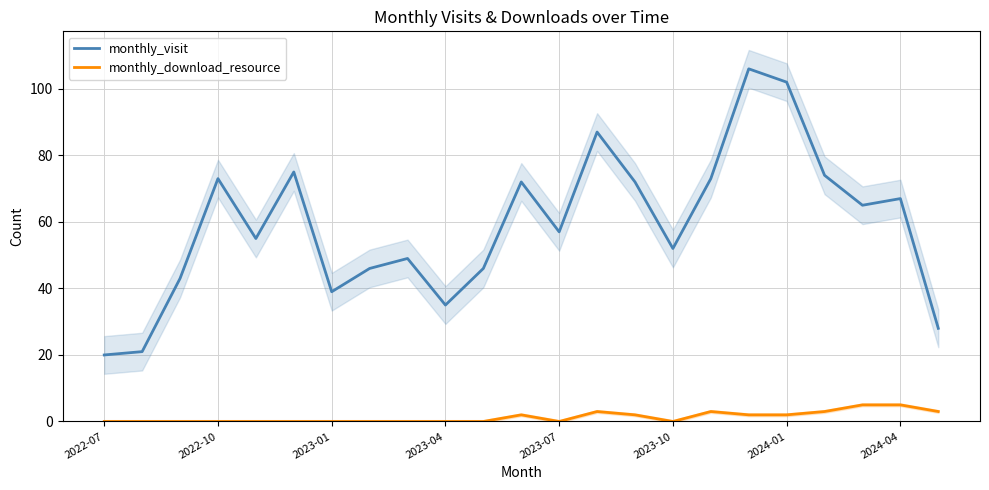

True or false: monthly_download_resource has a value of 0 at 2022-10.

True